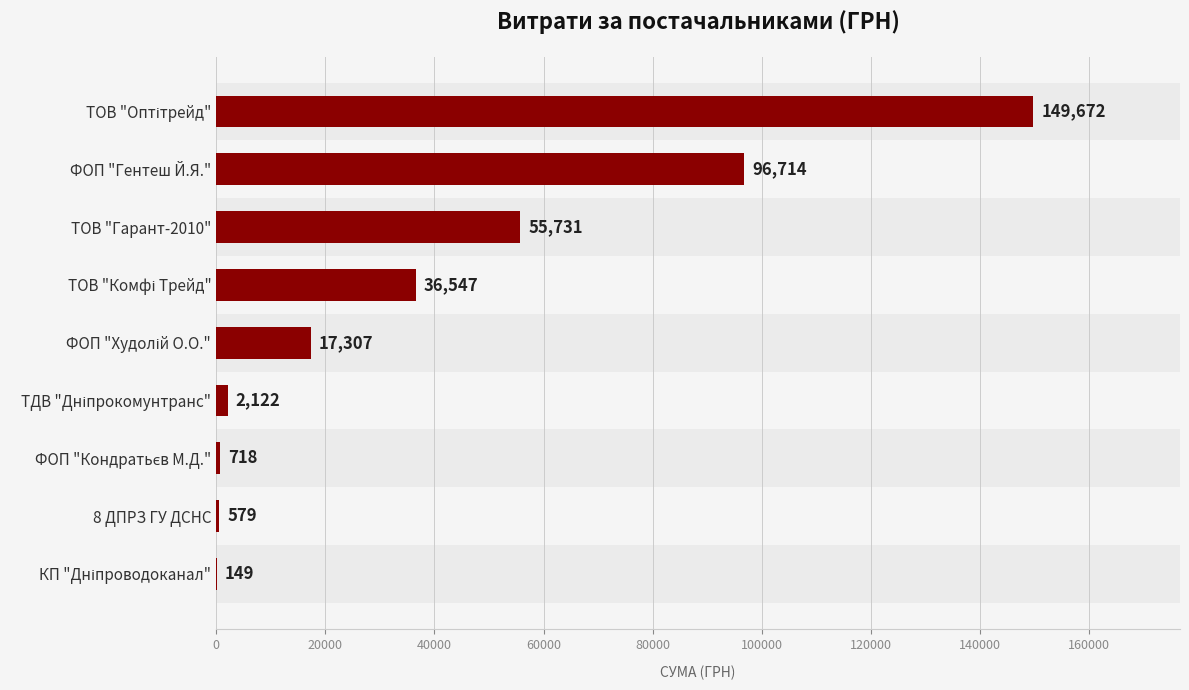

Is it true that the value at ТОВ "Гарант-2010" is 55731?

True